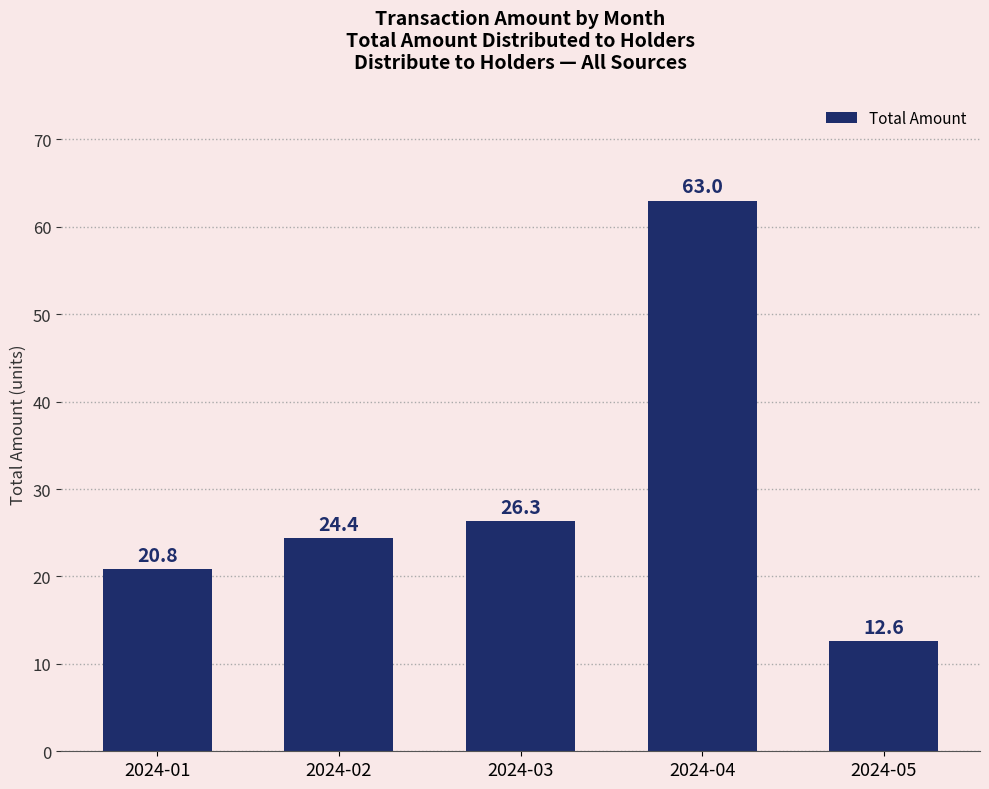

List the labels in order of value, smallest first.

2024-05, 2024-01, 2024-02, 2024-03, 2024-04